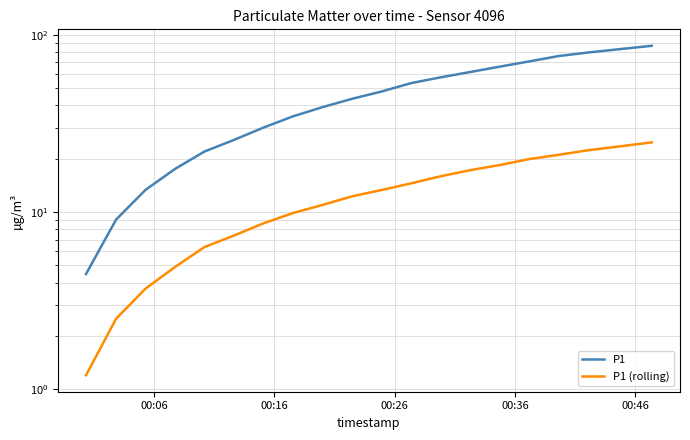

What is the average value of the P1 series?

46.2